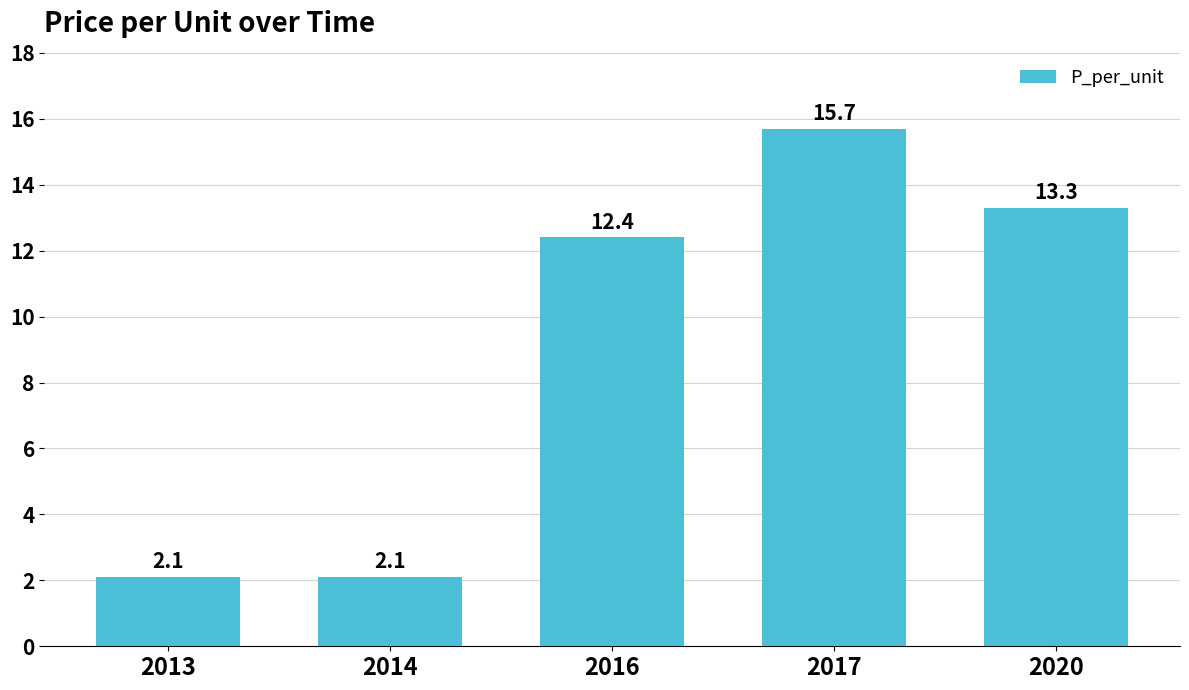

Reading left to right, extract all data points from this chart.

2.1	2.1	12.4	15.7	13.3